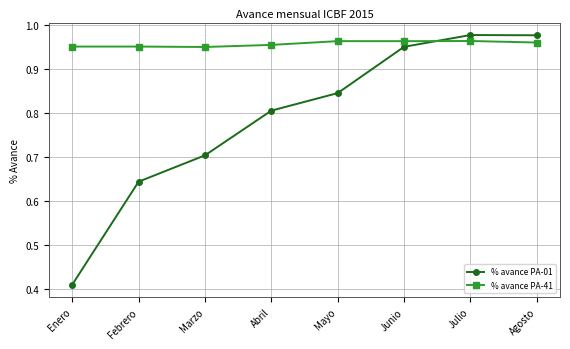

What is the total value across all series at Junio?

1.9